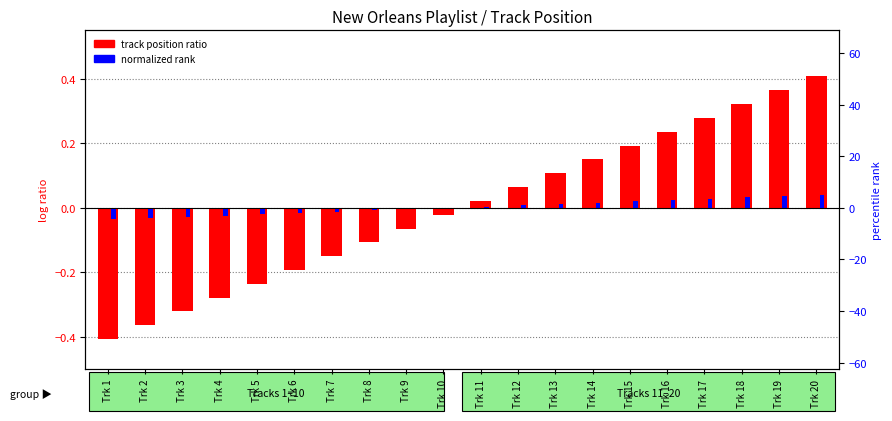

Is the value of normalized rank at Trk 4 greater than the value of track position ratio at Trk 8?

Yes